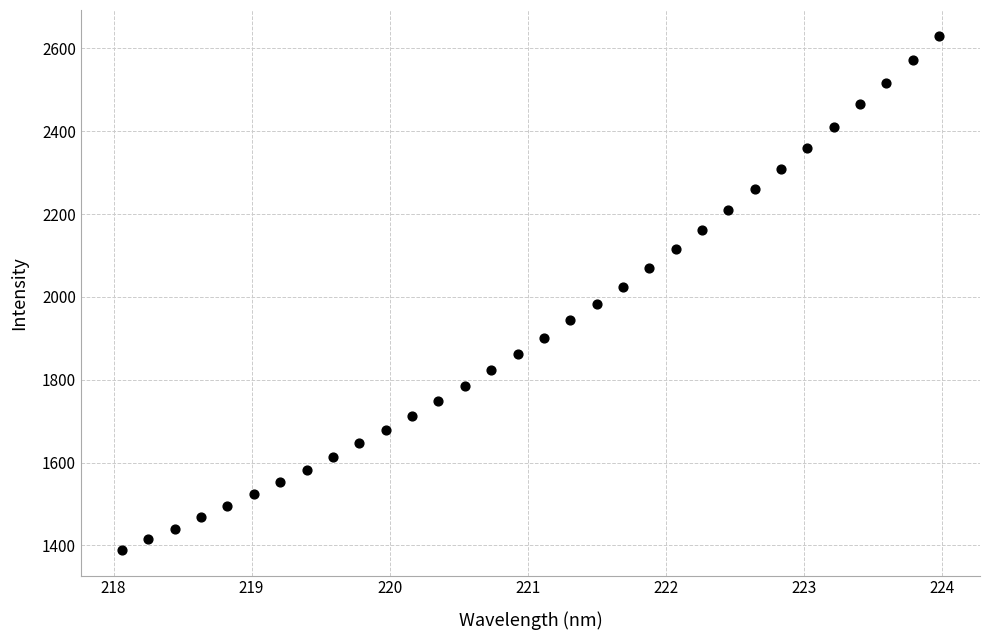

What is the range of Y values (max minus min)?

1241.2